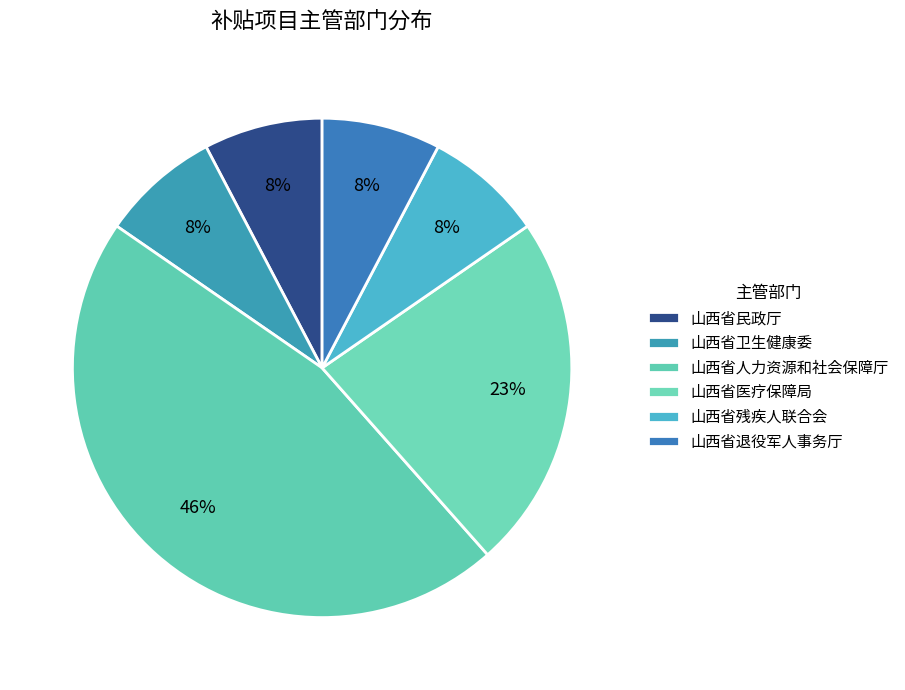

Does 山西省人力资源和社会保障厅 account for over 50% of the chart?

No